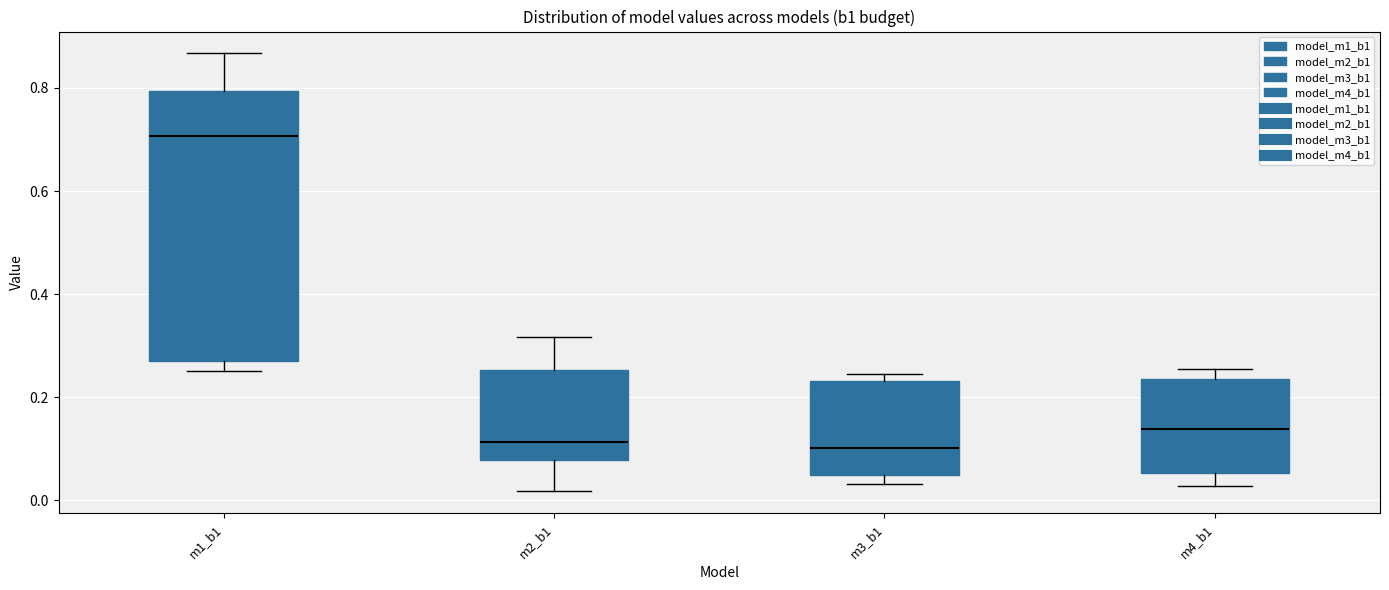

Reading left to right, transcribe this box plot: for each box, give where its median line is, the range the box spans, and where its two whiskers end, as read against the y-axis. The values are not printed on the chart, so give them approximately, as read against the axis.

m1_b1: median 0.70, box 0.28 to 0.80, whiskers 0.26 to 0.86
m2_b1: median 0.12, box 0.08 to 0.26, whiskers 0.02 to 0.32
m3_b1: median 0.10, box 0.06 to 0.24, whiskers 0.04 to 0.24 (just above the box's upper edge)
m4_b1: median 0.14, box 0.06 to 0.24, whiskers 0.02 to 0.26